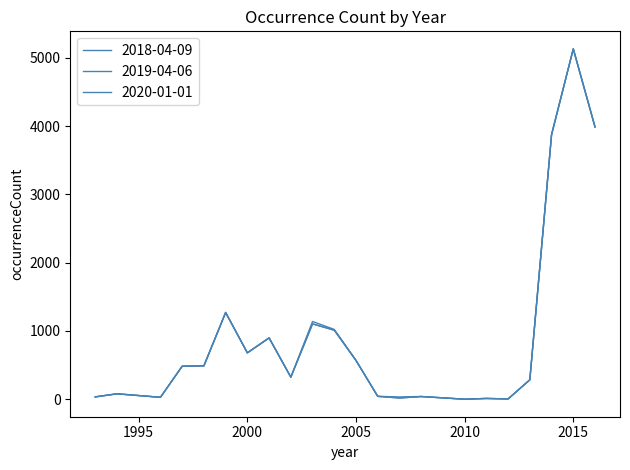

Does the chart display data point markers on the line(s)?

No